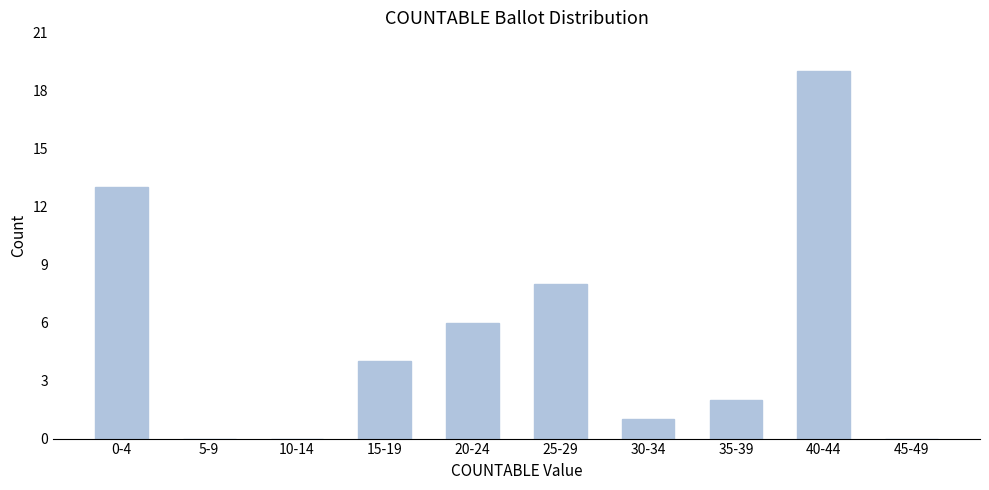

Reading left to right, list all the values displayed in this chart.

0-4=13	5-9=0	10-14=0	15-19=4	20-24=6	25-29=8	30-34=1	35-39=2	40-44=19	45-49=0